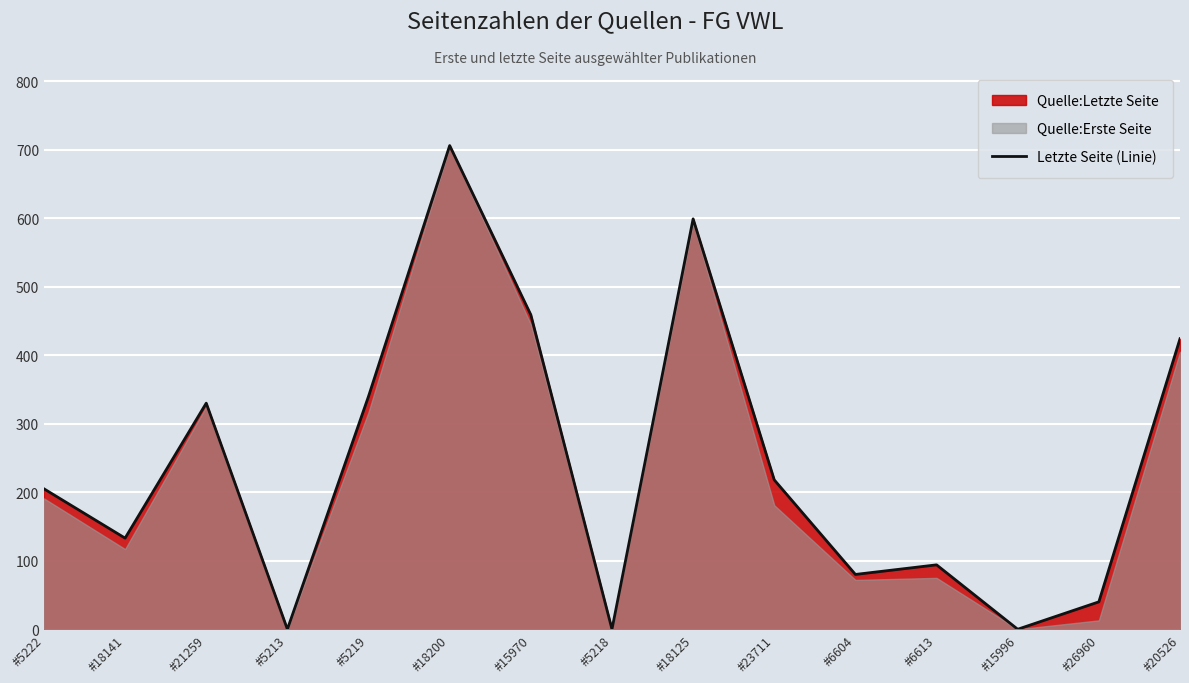

What is the value of the 6th point from the left?

706